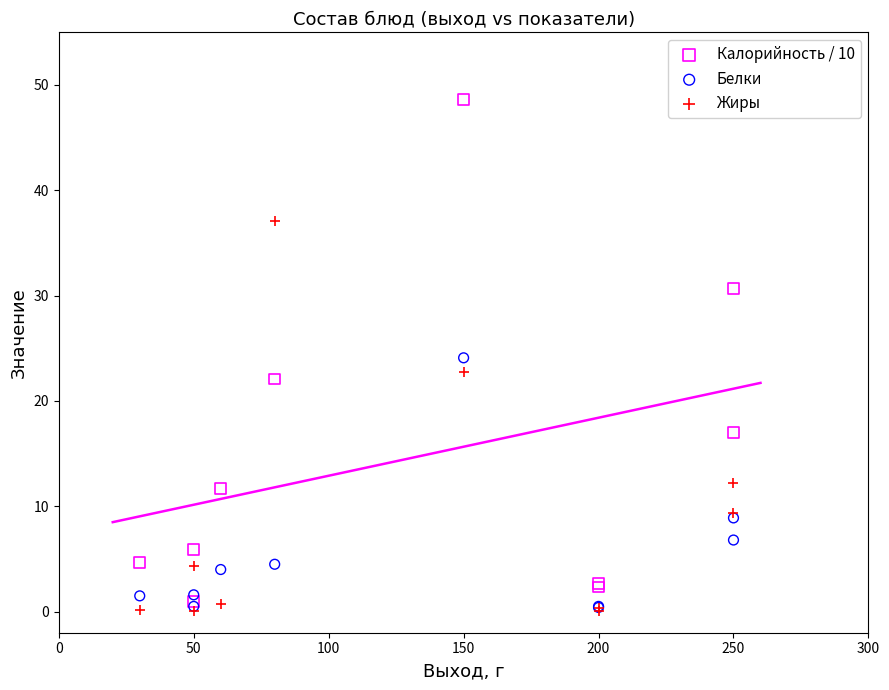

What are all the series names shown in the legend?

Калорийность / 10, Белки, Жиры